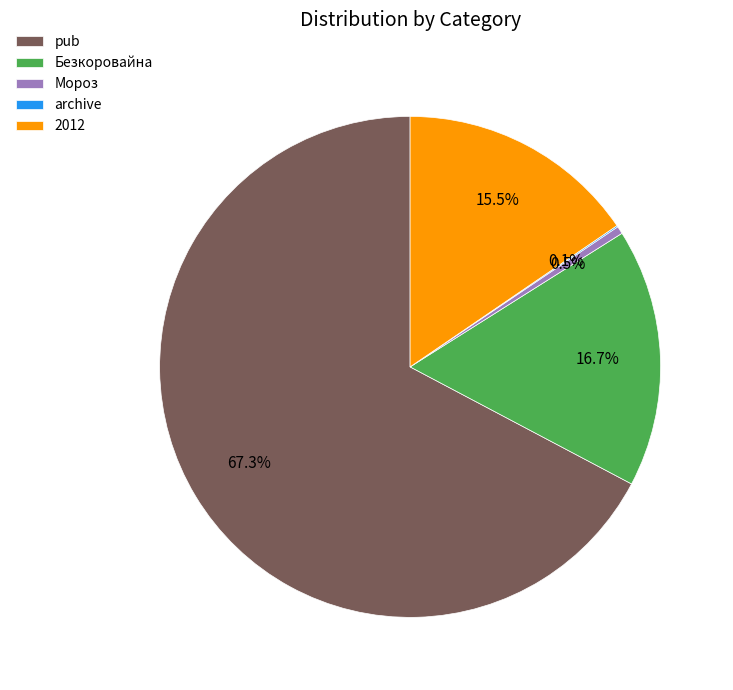

Which has a higher value, pub or Мороз?

pub